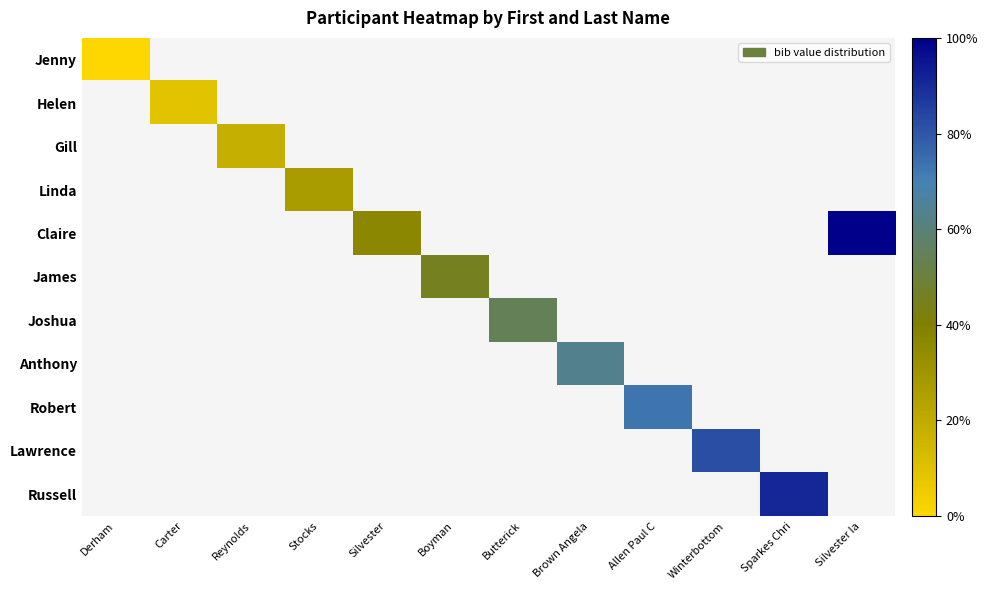

Is the value of Lawrence at Sparkes Chri greater than the value of James at Silvester Ia?

No